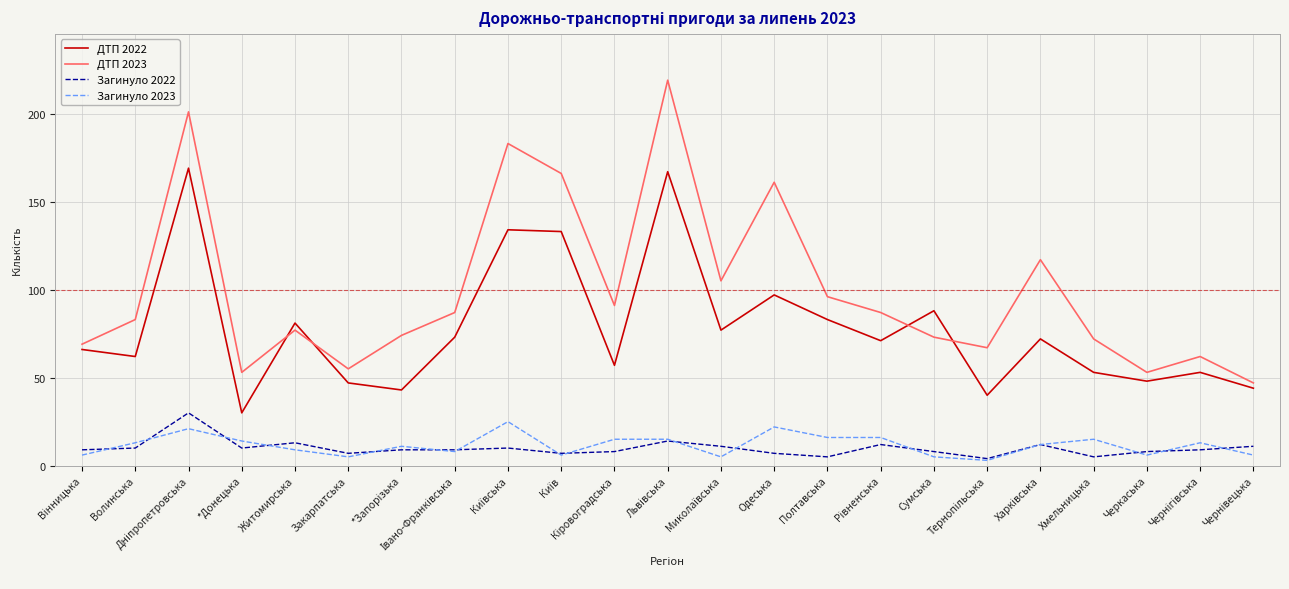

What is the minimum value for ДТП 2023?

47